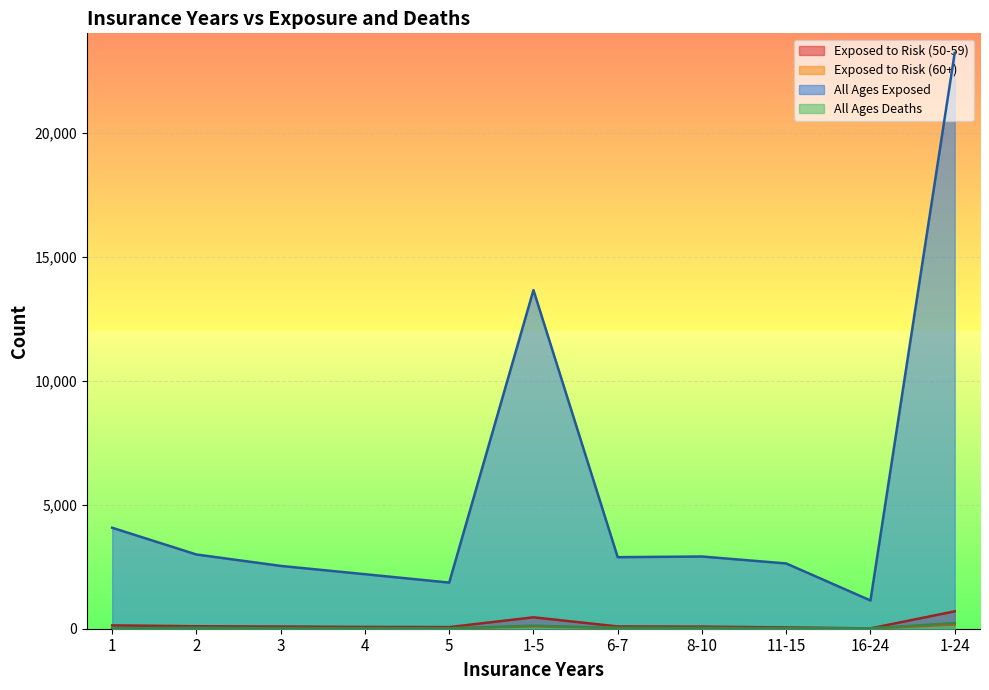

The value of Exposed to Risk (60+) at 6-7 is 17. True or false?

False